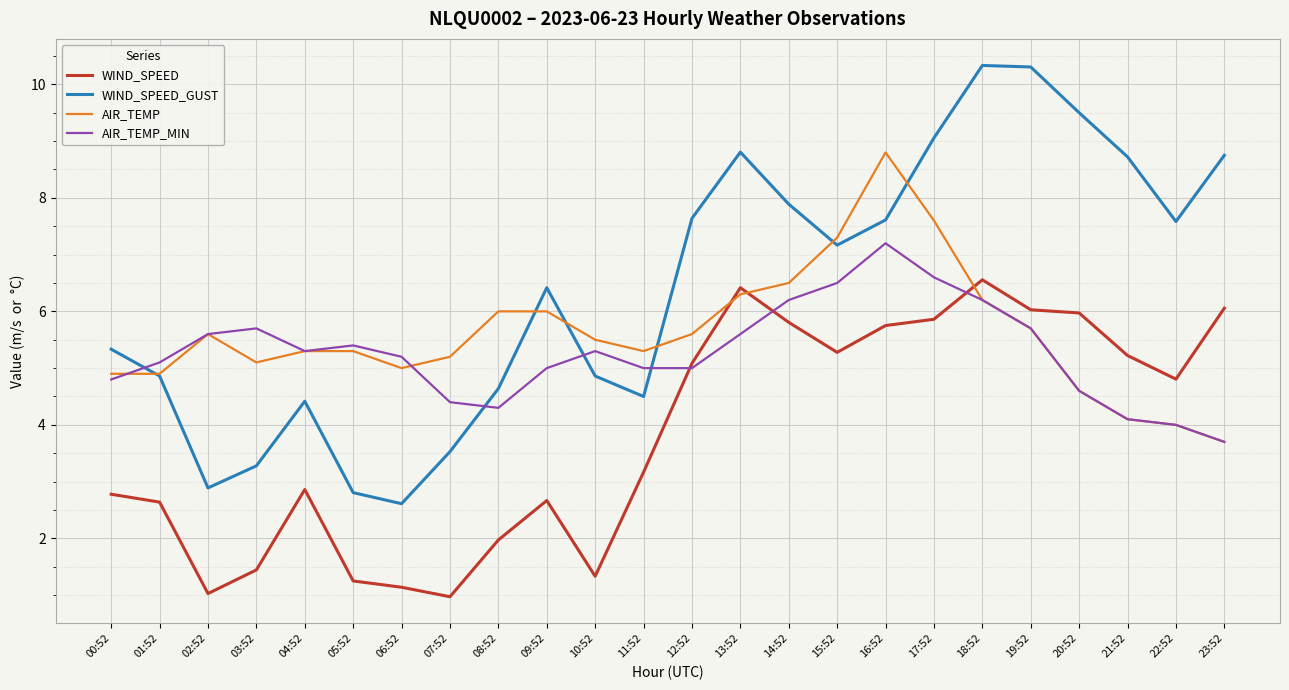

What is the total value across all series at 13:52?

27.1